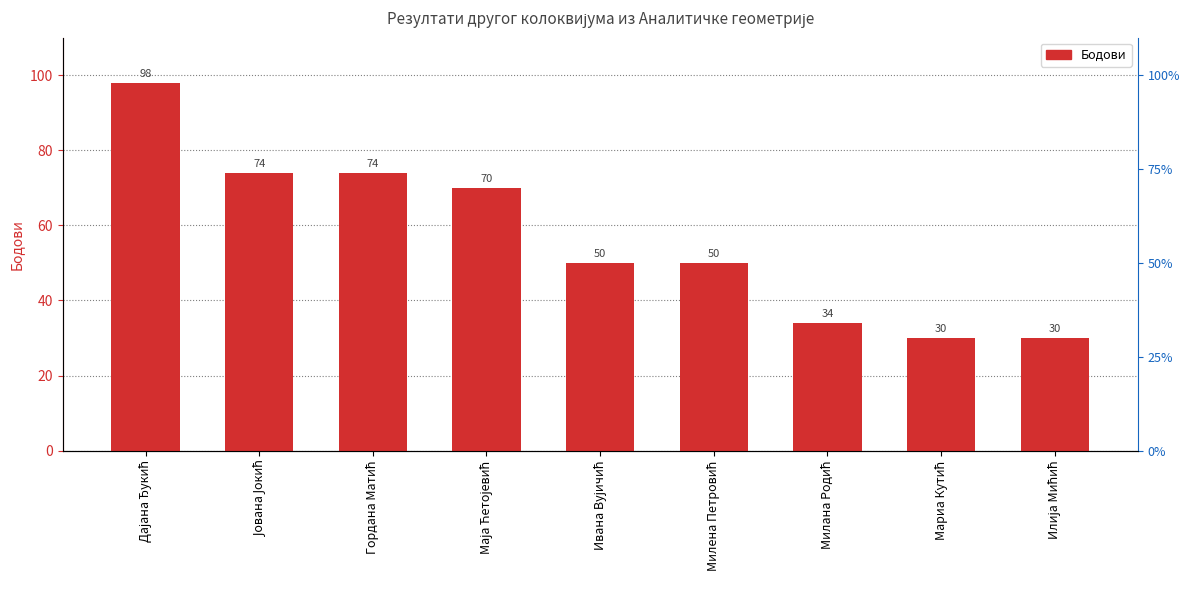

Which label corresponds to the largest value in the chart?

Дајана Ђукић